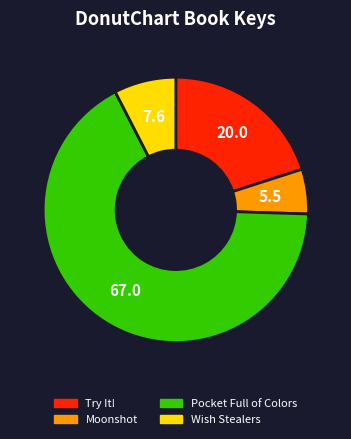

Which category has the smallest portion of the pie?

Moonshot